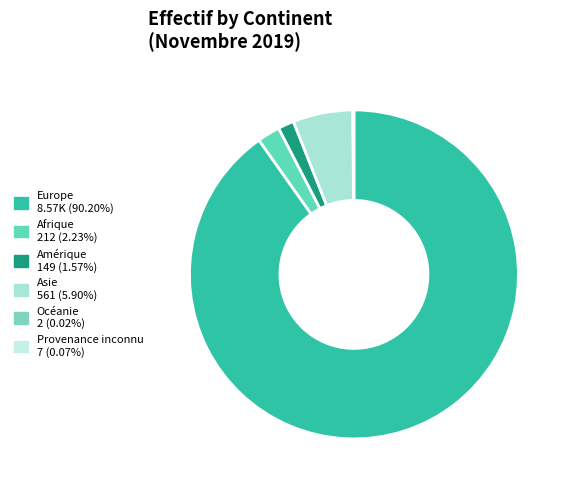

How many slices are in this pie chart?

6